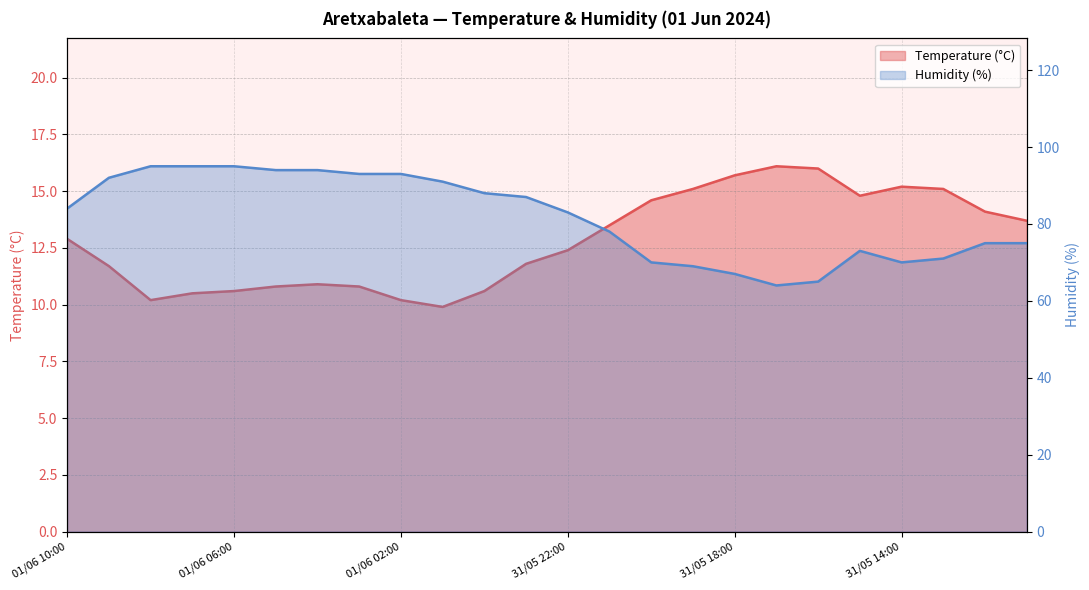

Rank the series at 01/06 03:00 from lowest to highest value.

Temperature (°C), Humidity (%)